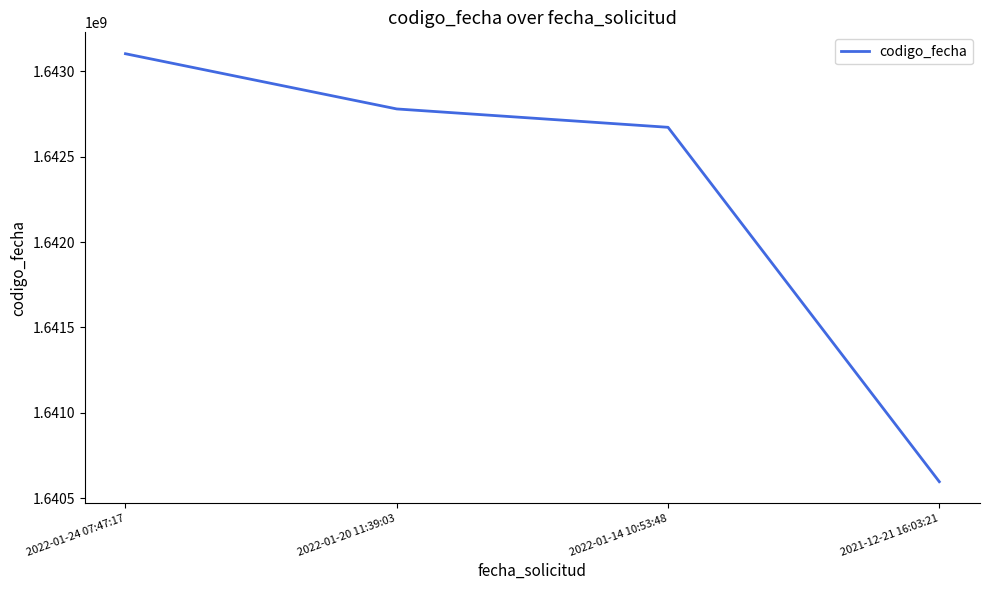

True or false: the data shows 2749699961 at 2021-12-21 16:03:21.

False